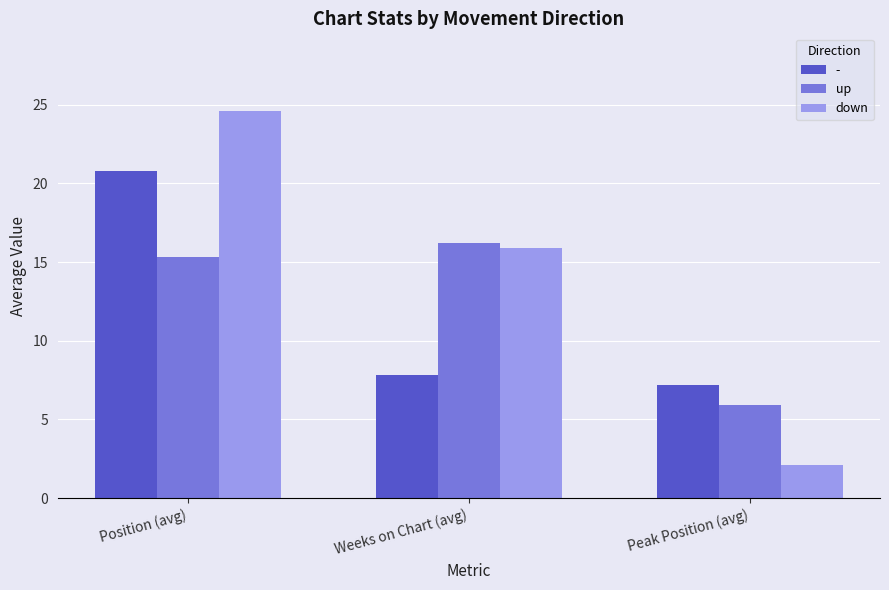

Rank the series at Weeks on Chart (avg) from lowest to highest value.

-, down, up